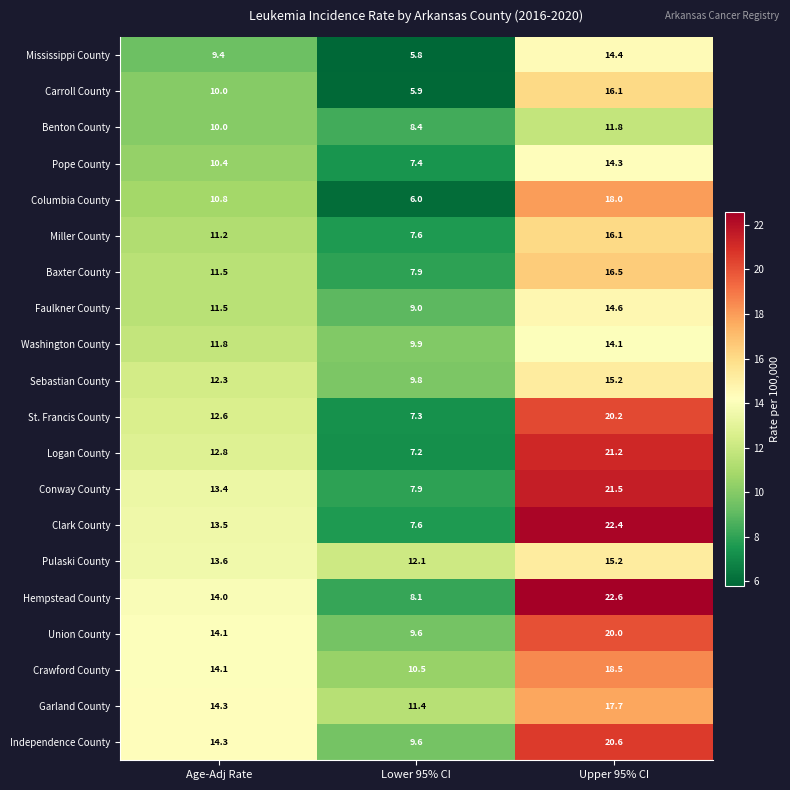

How many distinct data groups are displayed?

20